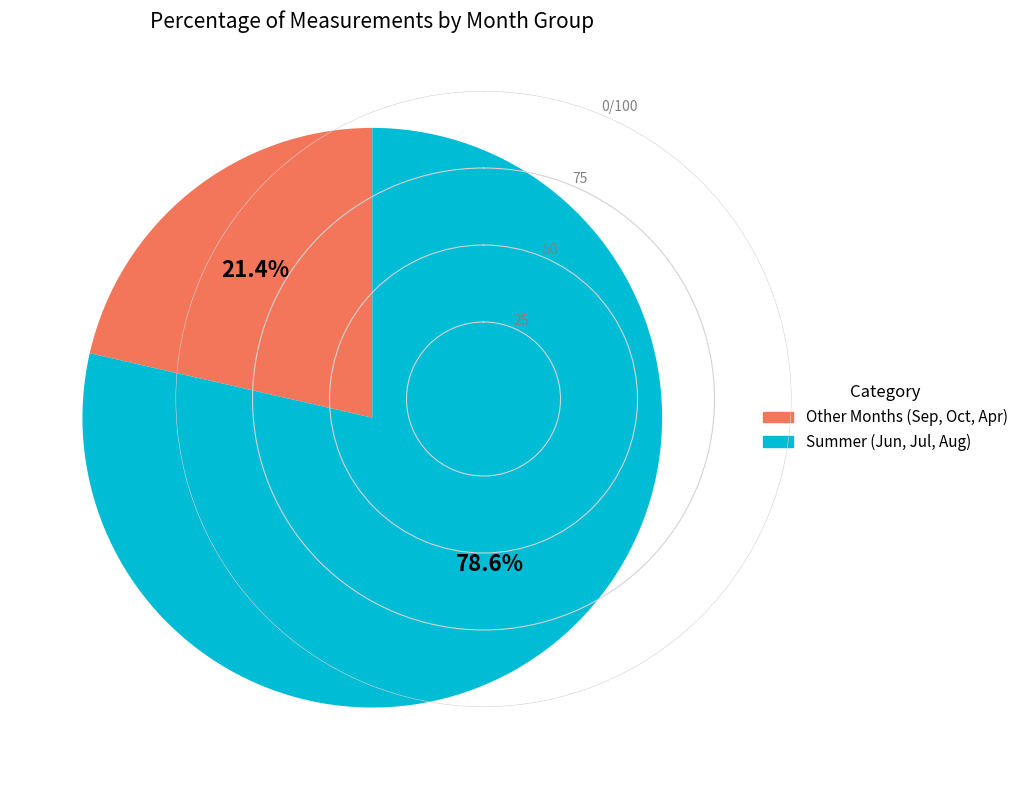

How many segments does this pie chart have?

2